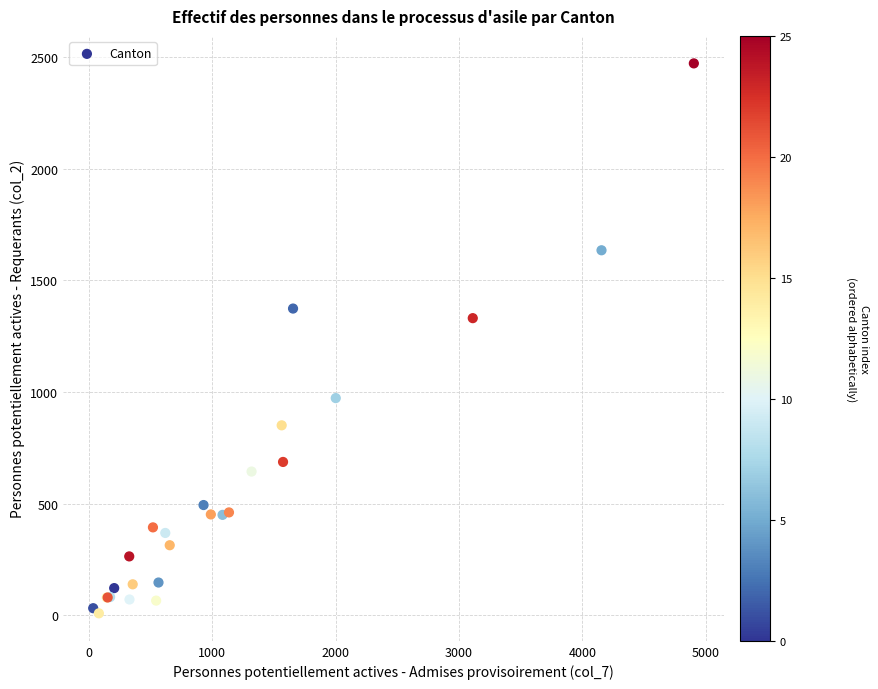

What Y value in the scatter plot is closest to 1240?

1331